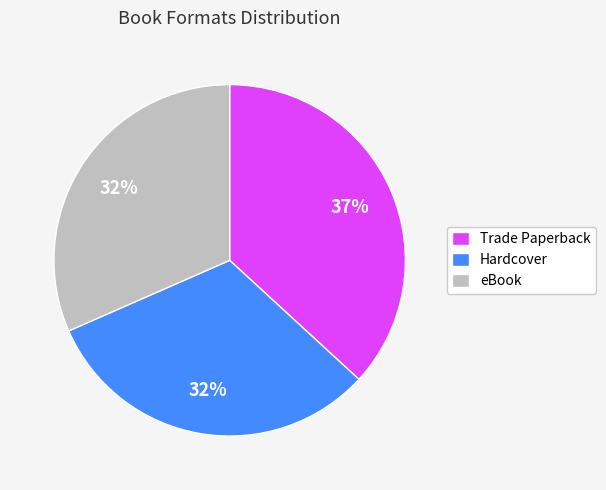

Do Trade Paperback and Hardcover together represent more than half of the pie?

Yes